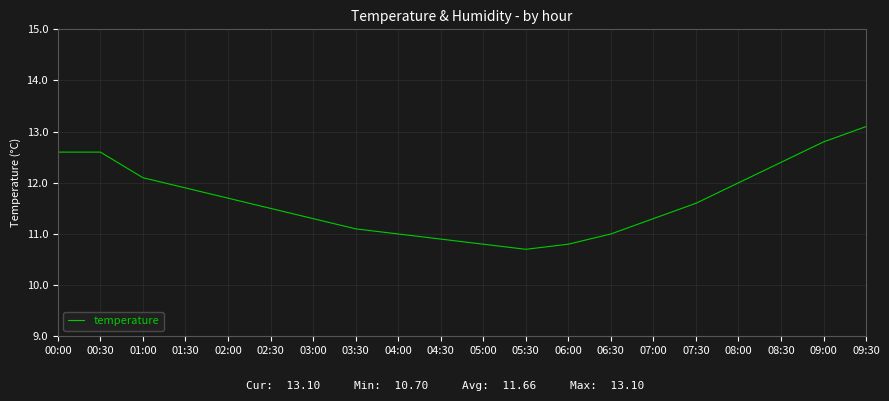

At which category does the data reach its first local valley?

05:30